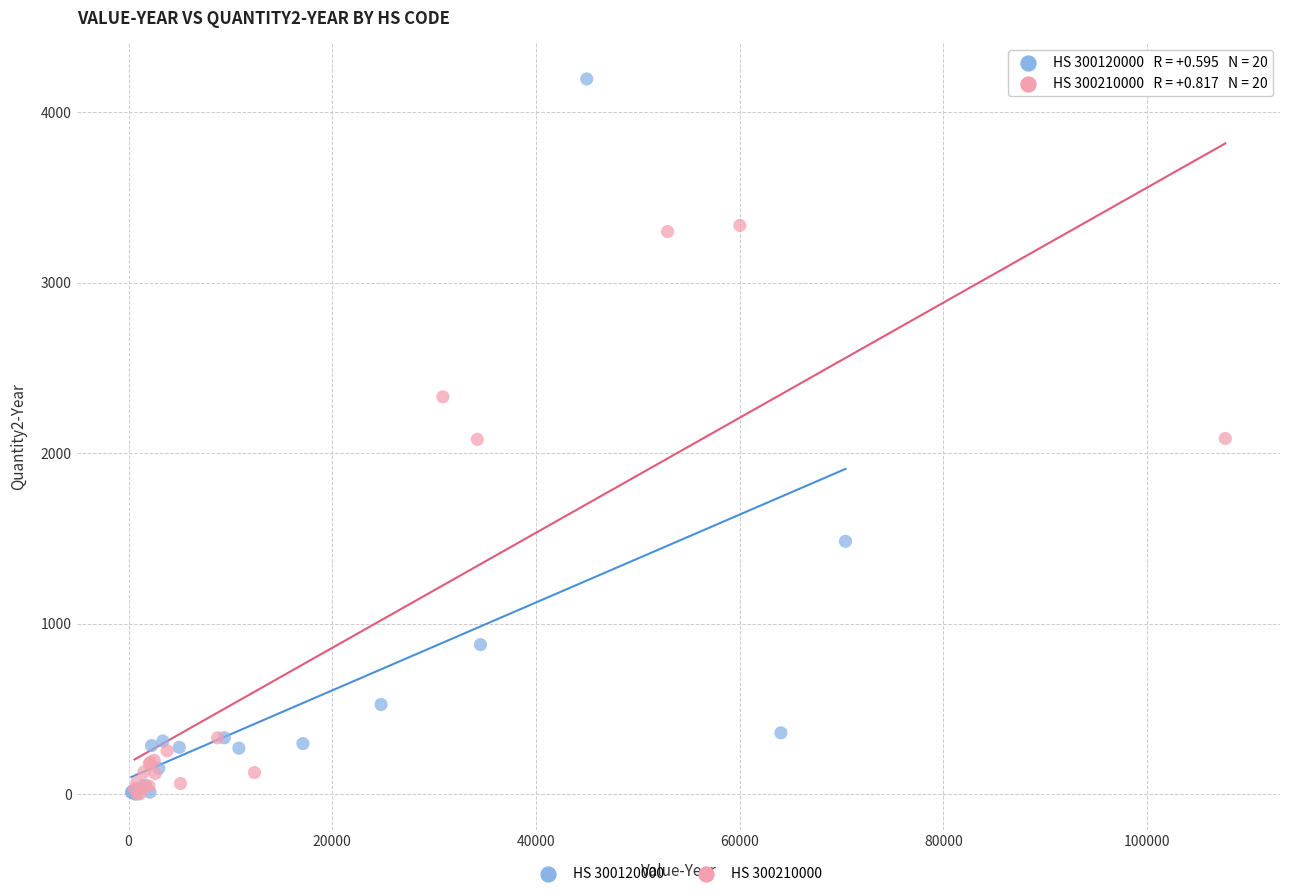

Which series has the largest Y range (max minus min)?

HS 300120000